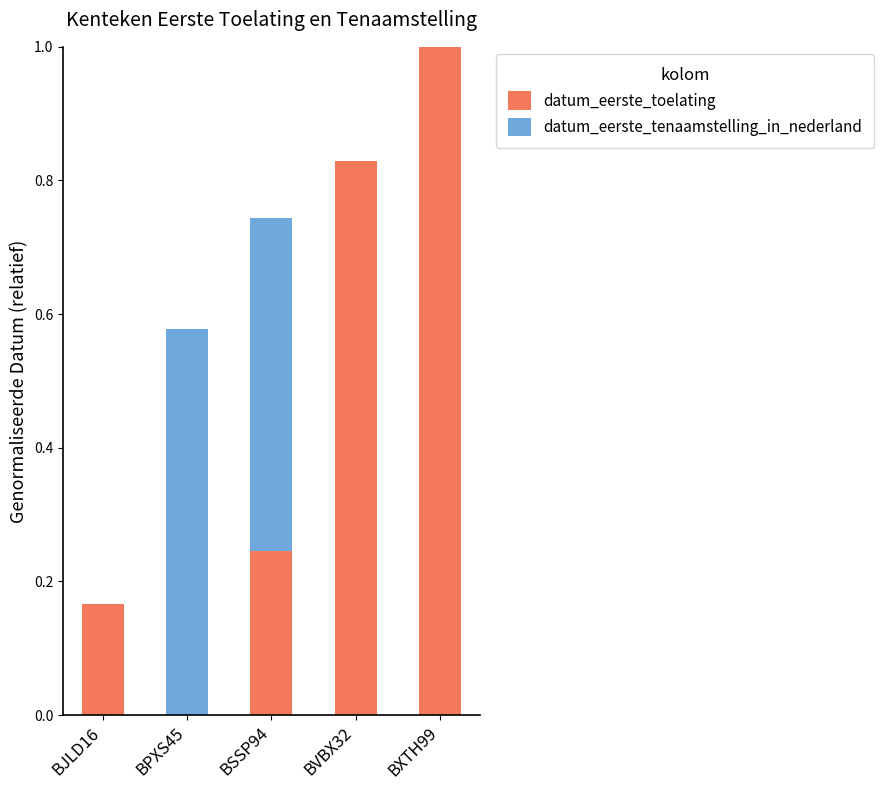

Does the chart contain stacked bars?

Yes